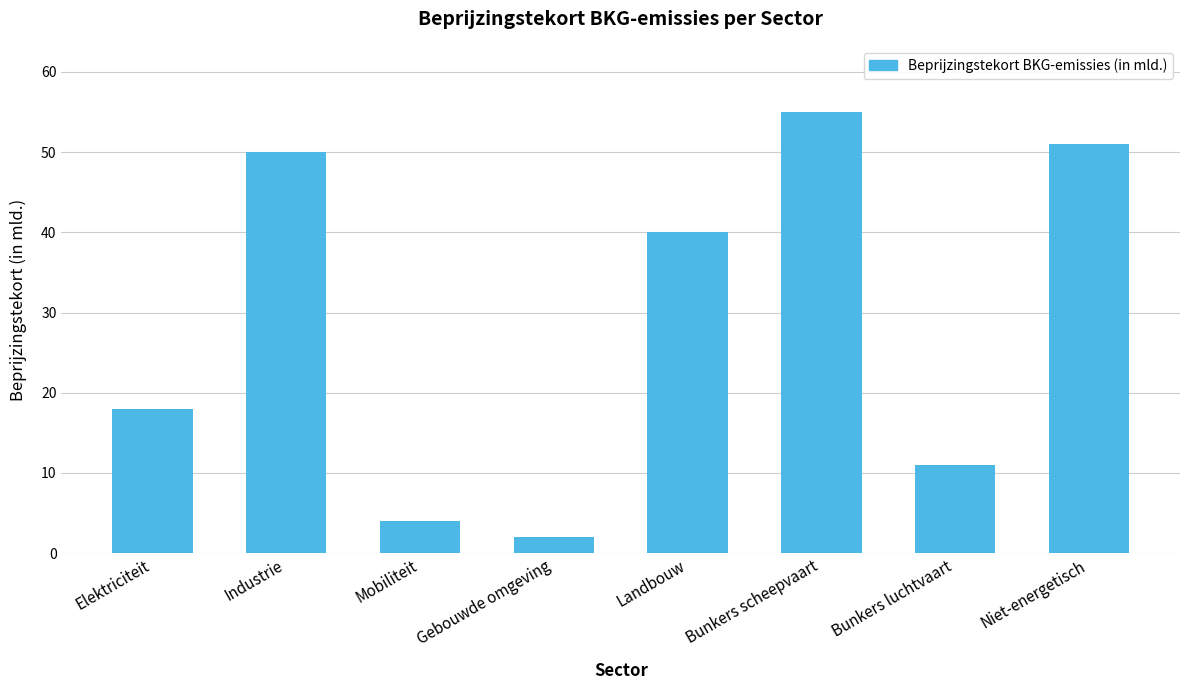

What is the change in value from Mobiliteit to Niet-energetisch?

+47